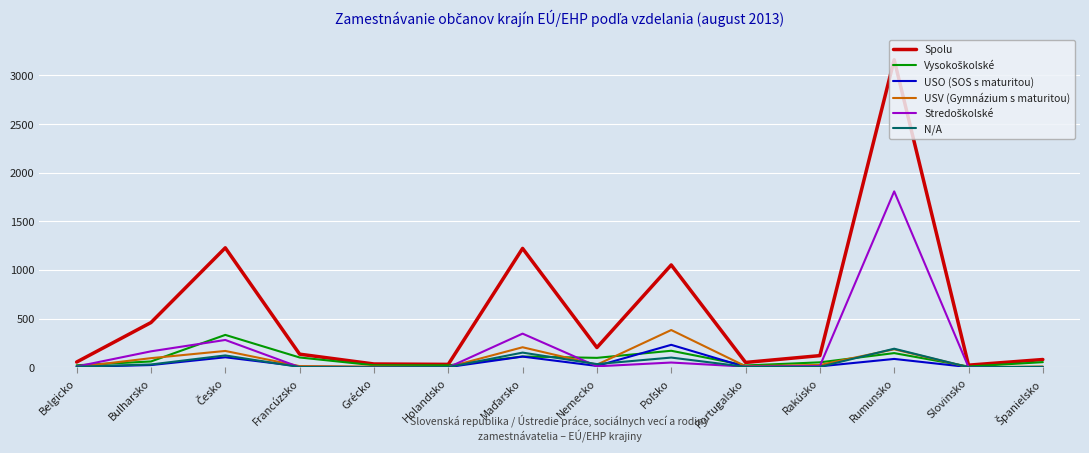

The value of Spolu at Nemecko is 204. True or false?

True